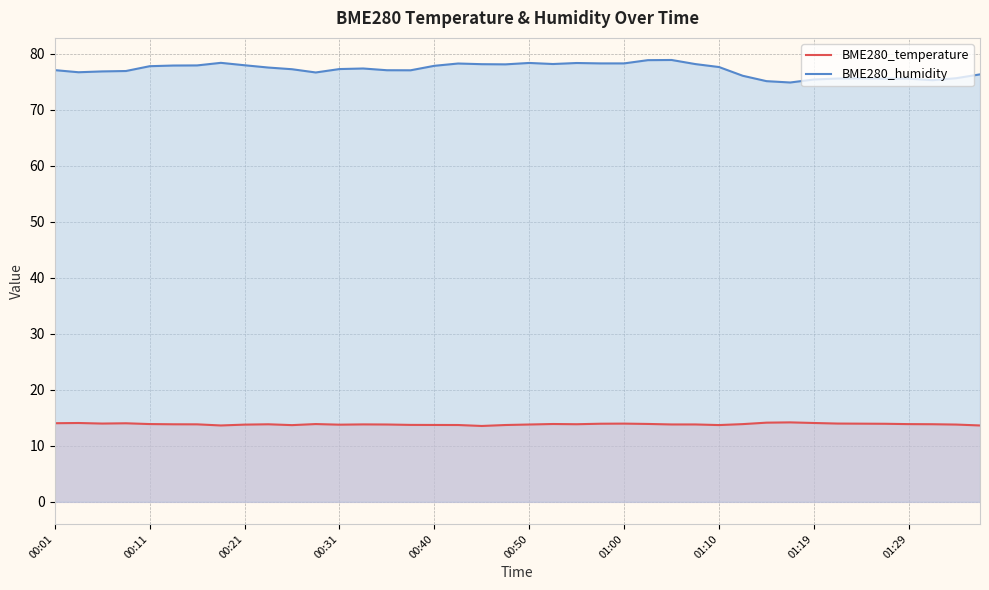

What is the difference between the highest and lowest values at 29?

62.2